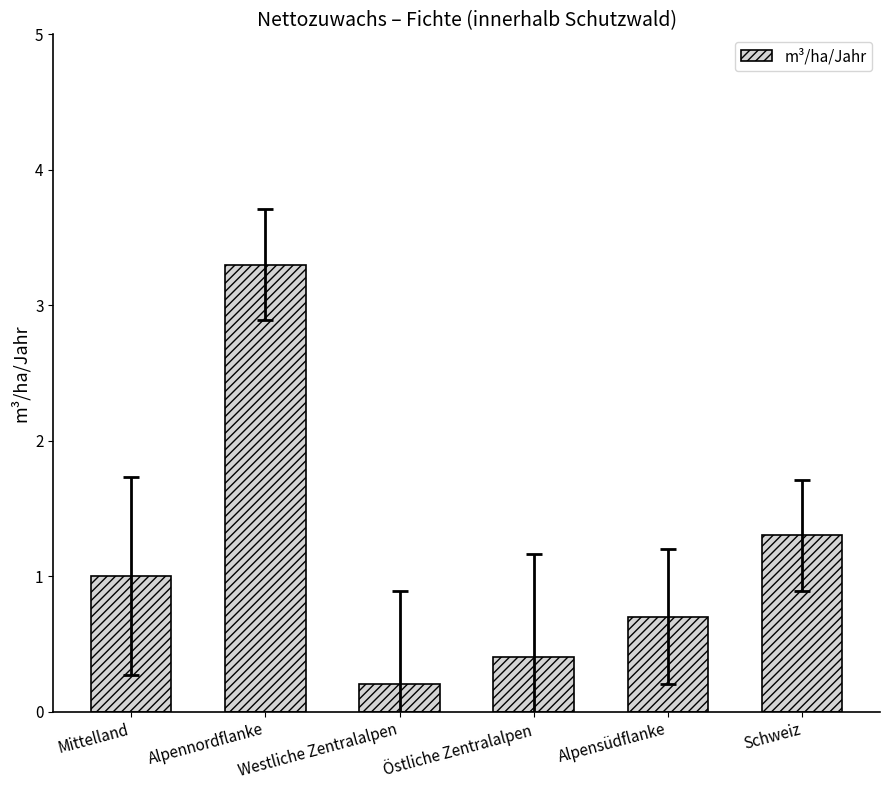

How many data points are less than 1?

3